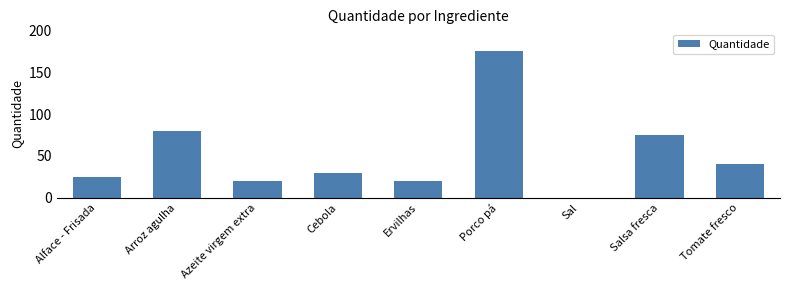

What is the maximum value shown in the chart?

175.0